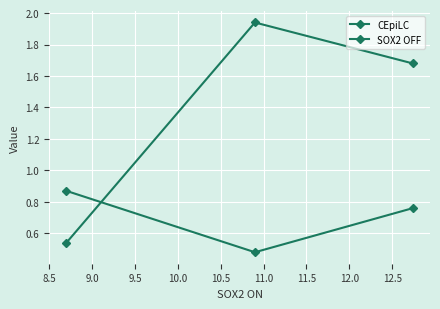

What is the maximum value shown in the chart?

1.9